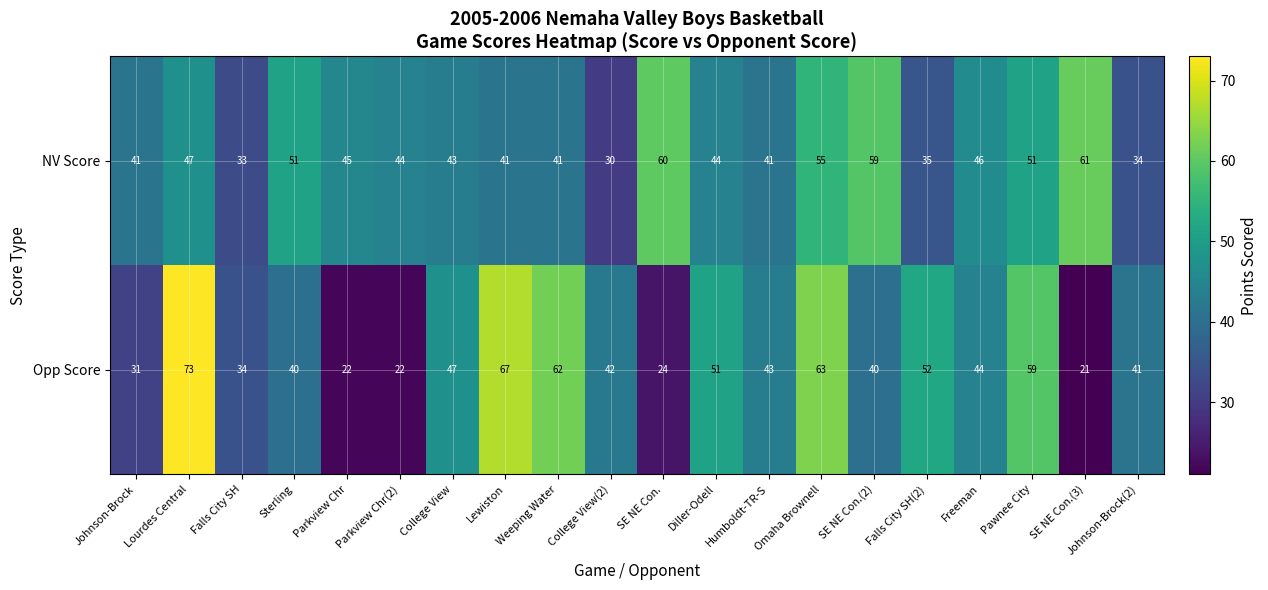

Rank the series at Parkview Chr from highest to lowest value.

NV Score, Opp Score